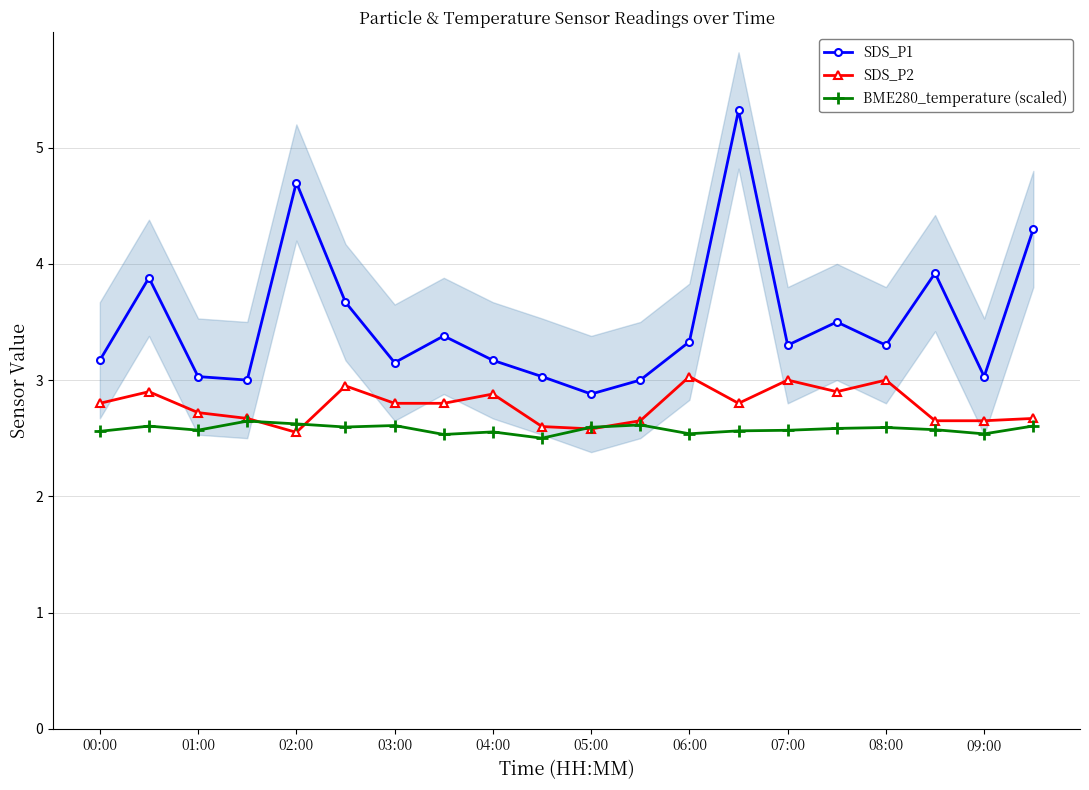

Rank the series by their average value, from highest to lowest.

SDS_P1, SDS_P2, BME280_temperature (scaled)